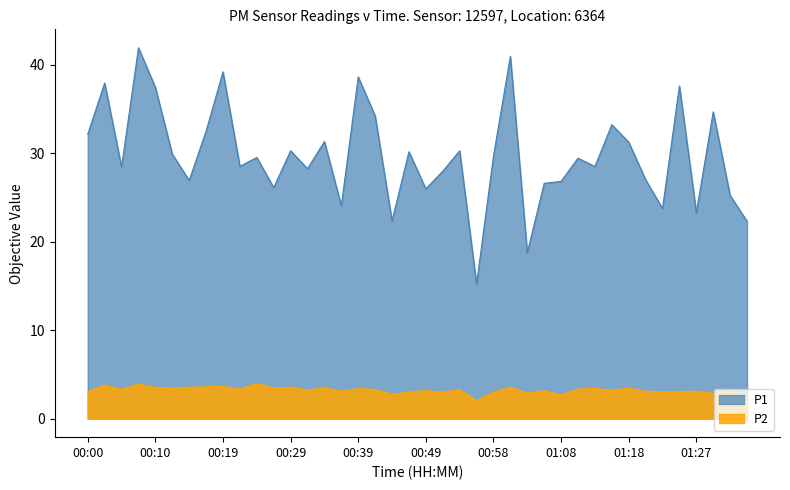

Reading left to right, transcribe all the data shown in this chart.

P1: 32.1	37.9	28.4	41.9	37.4	29.9	26.9	32.5	39.2	28.5	29.5	26.1	30.2	28.2	31.3	24.1	38.6	34.2	22.3	30.1	25.9	27.9	30.2	15.2	29.6	40.9	18.7	26.6	26.8	29.4	28.5	33.2	31.2	27.0	23.7	37.6	23.3	34.6	25.2	22.3
P2: 3.0	3.8	3.3	3.9	3.5	3.5	3.5	3.6	3.6	3.3	4.0	3.5	3.5	3.2	3.5	3.1	3.4	3.3	2.8	3.0	3.2	3.0	3.3	2.0	3.0	3.5	2.9	3.1	2.7	3.3	3.4	3.2	3.5	3.1	3.0	3.0	3.1	2.9	3.3	2.3